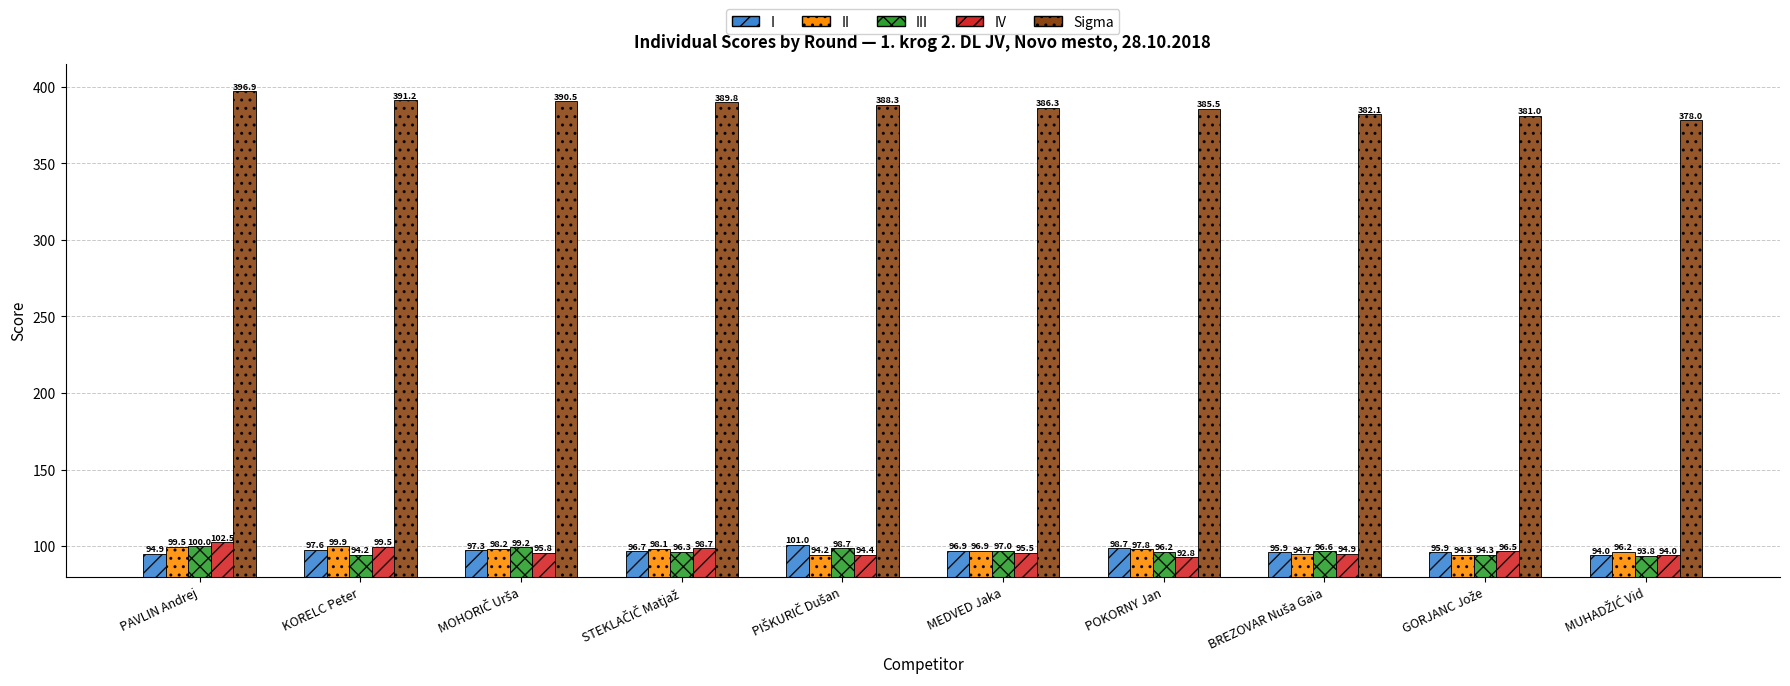

List the series in order of their peak value, highest first.

Sigma, IV, I, III, II